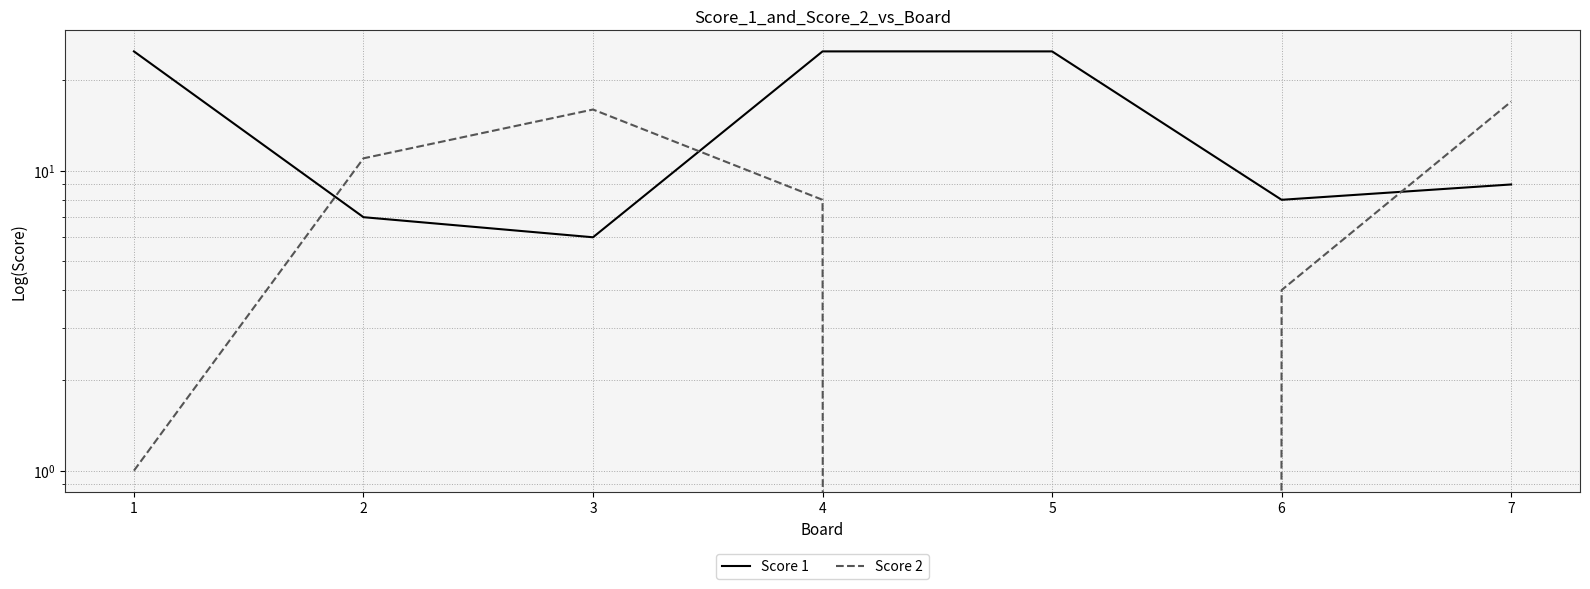

What are all the series names shown in the legend?

Score 1, Score 2